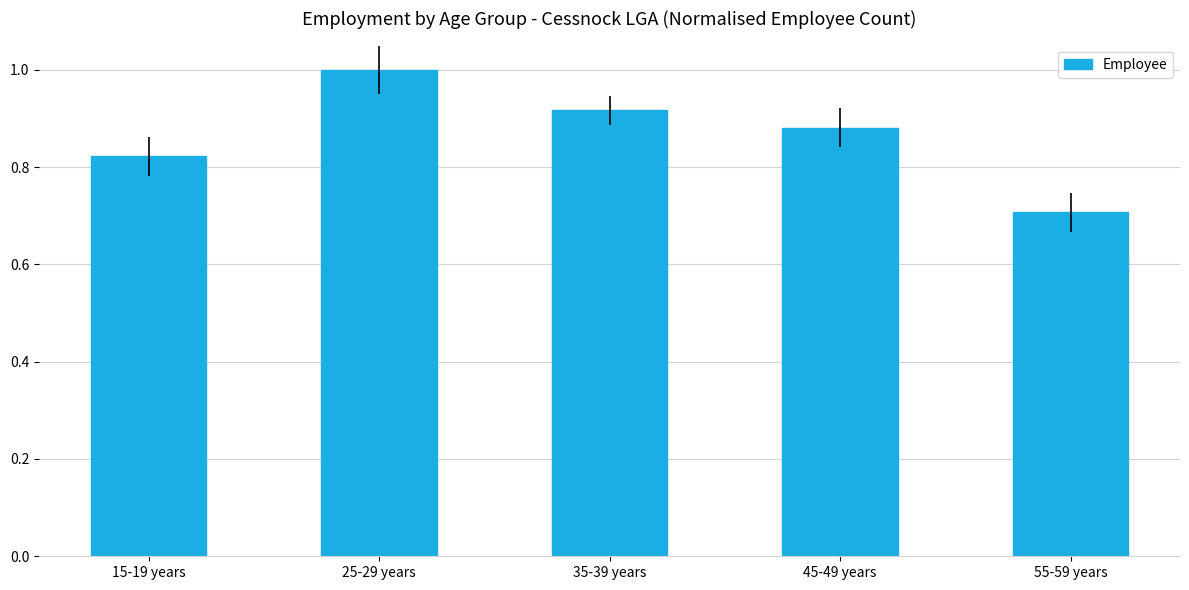

At which label is the value closest to 0?

55-59 years